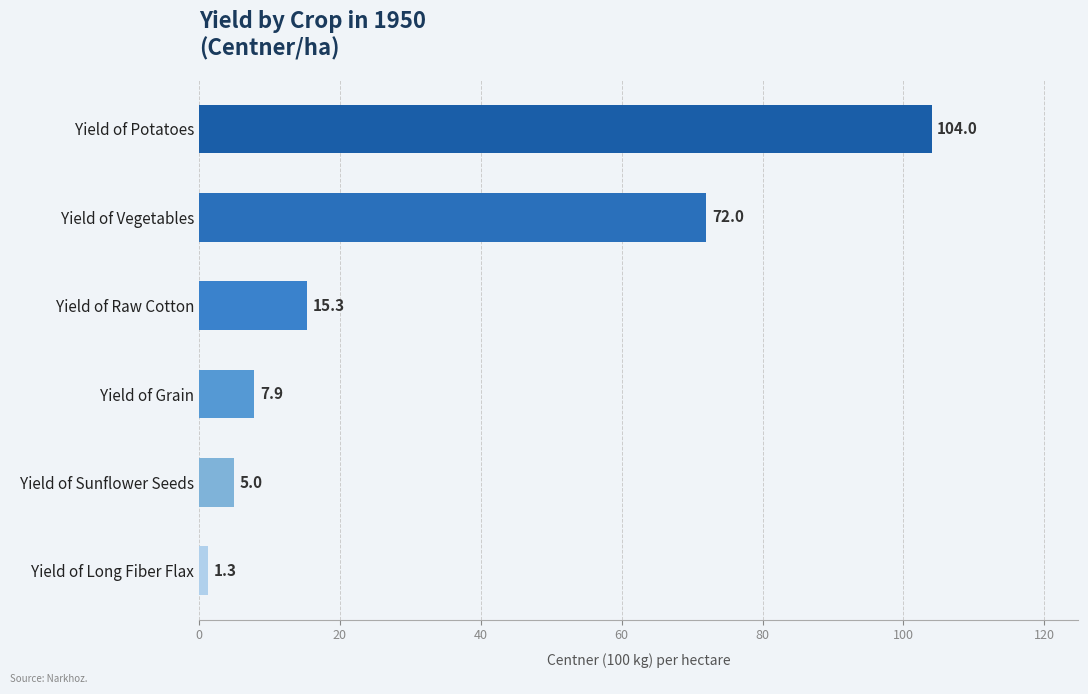

What is the label of the 4th bar from the top?

Yield of Grain